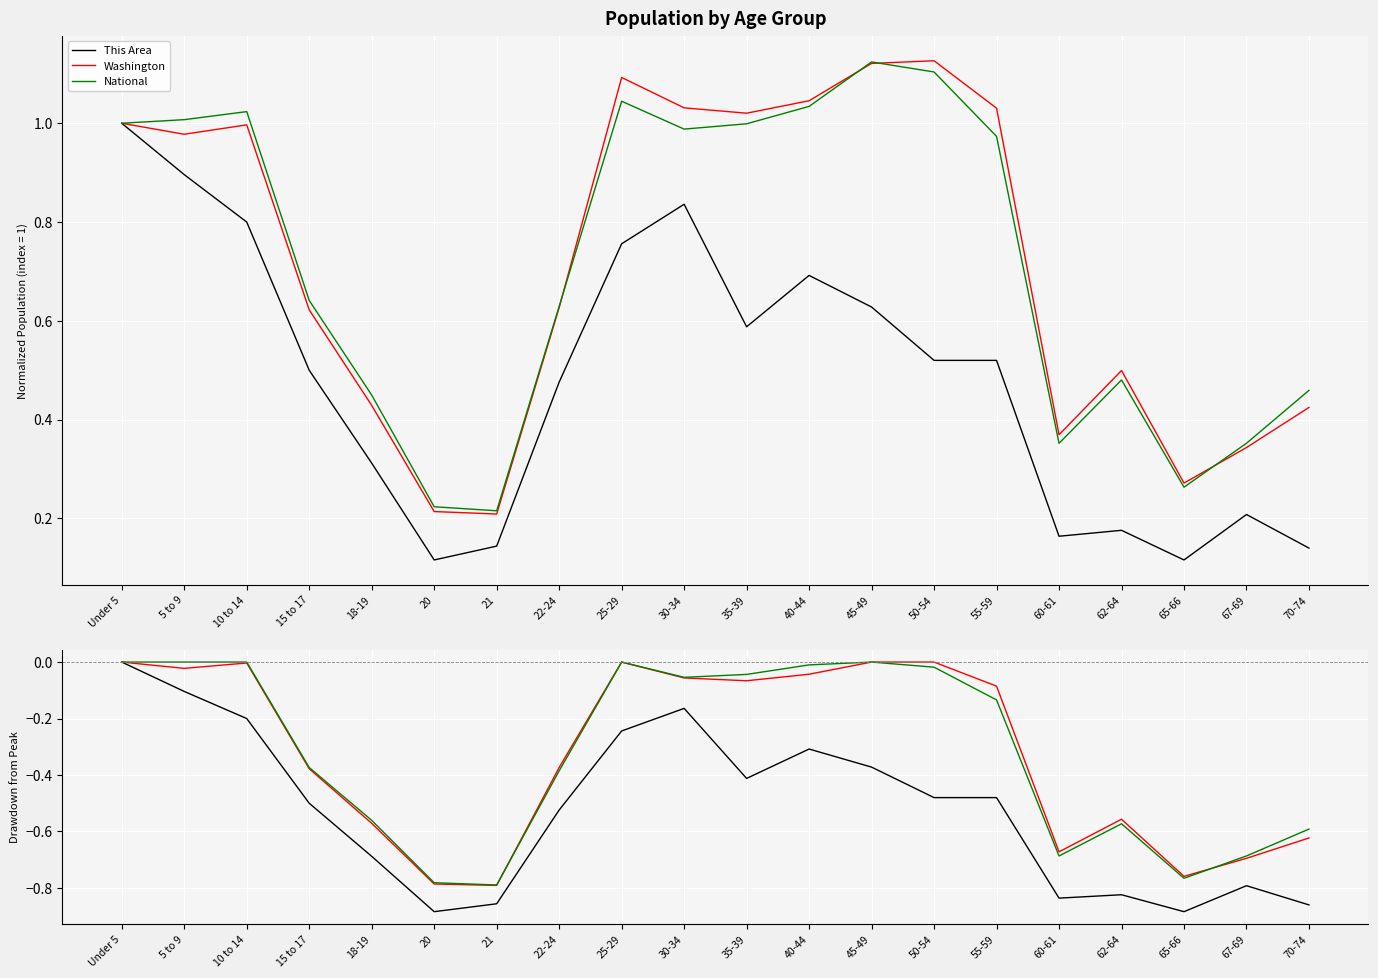

What is the difference between the highest and lowest values at 25-29?

0.2